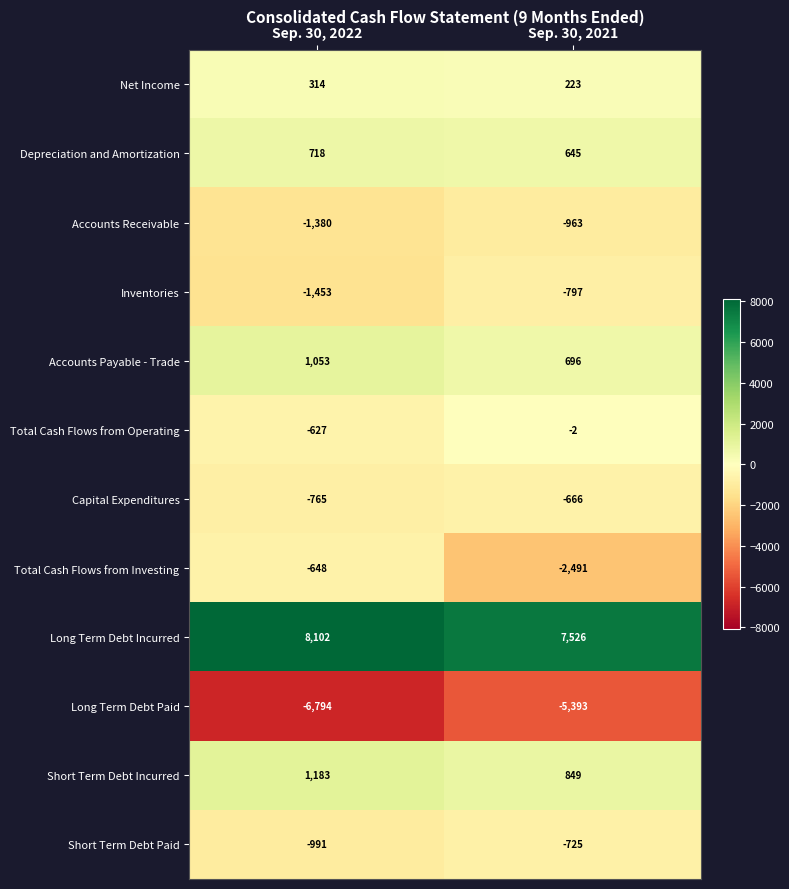

Where is Inventories nearest to the value -1125?

Sep. 30, 2022